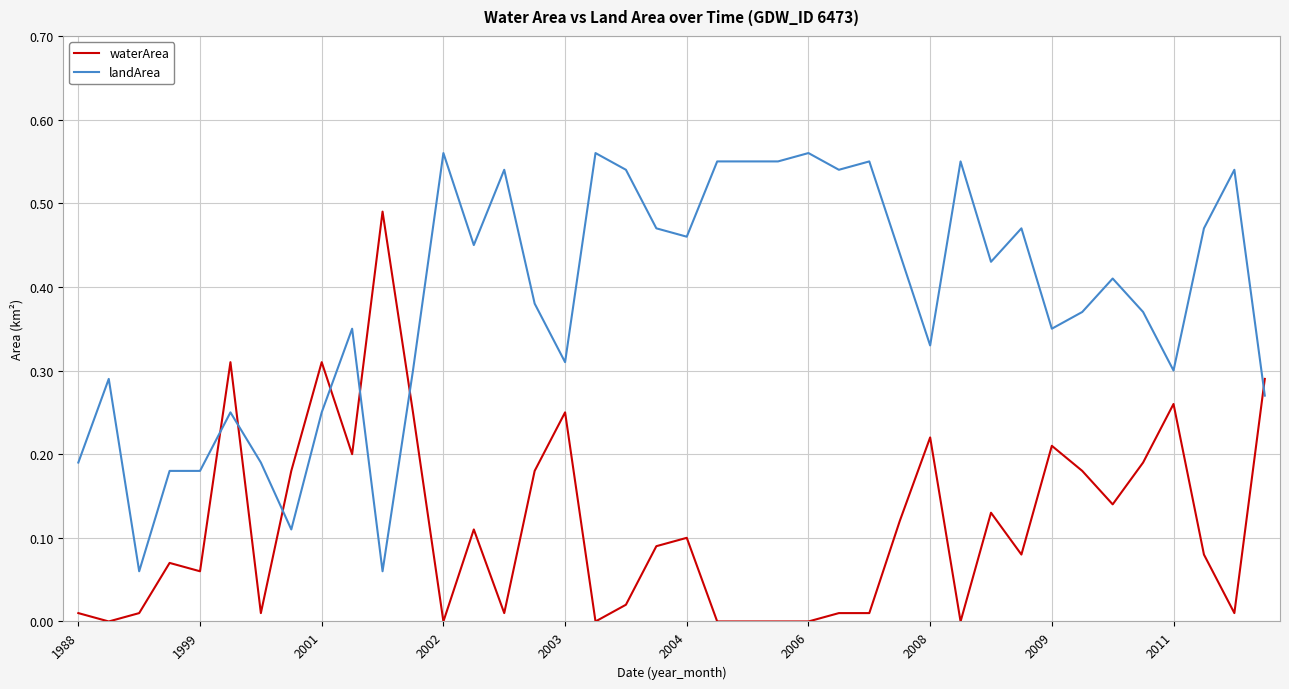

Which series has the largest total across all categories?

landArea